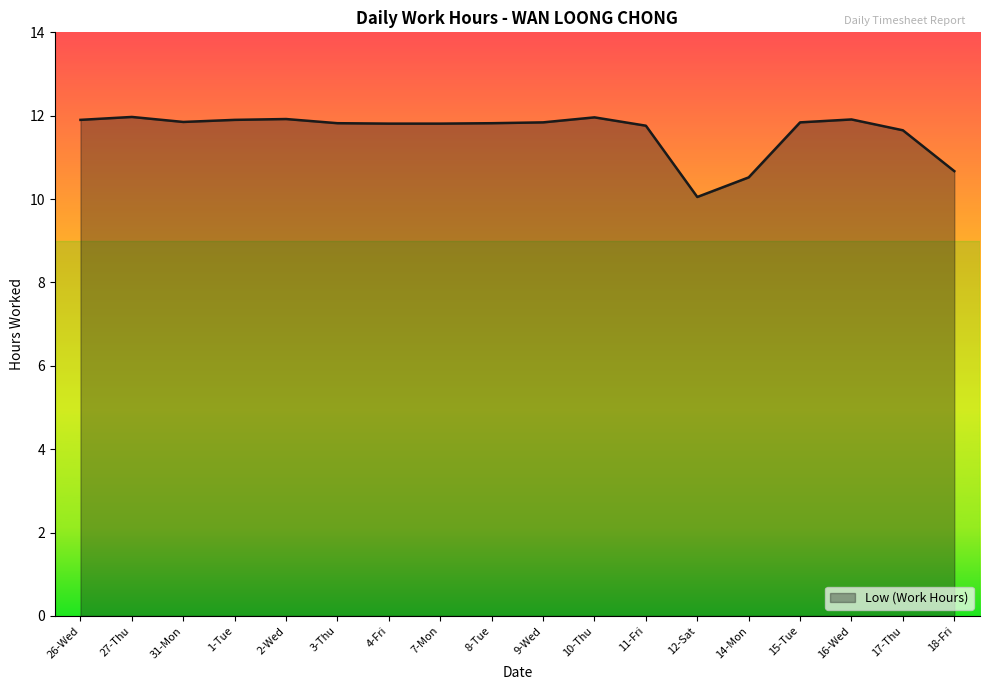

Rank the categories by value from lowest to highest.

12-Sat, 14-Mon, 18-Fri, 17-Thu, 11-Fri, 4-Fri, 7-Mon, 3-Thu, 8-Tue, 9-Wed, 15-Tue, 31-Mon, 26-Wed, 1-Tue, 16-Wed, 2-Wed, 10-Thu, 27-Thu